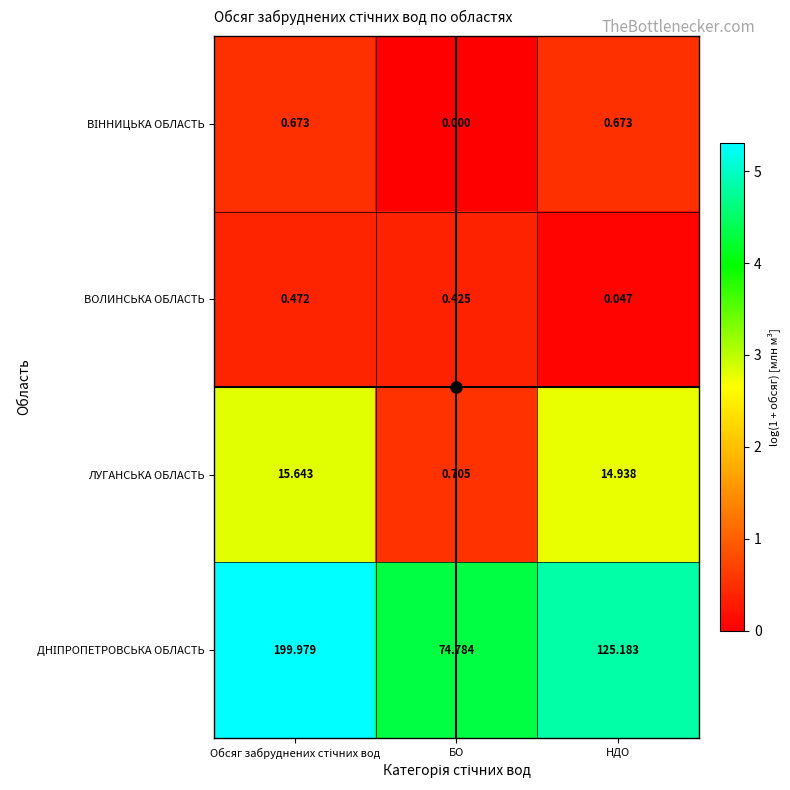

Where is ВОЛИНСЬКА ОБЛАСТЬ nearest to the value 0?

НДО